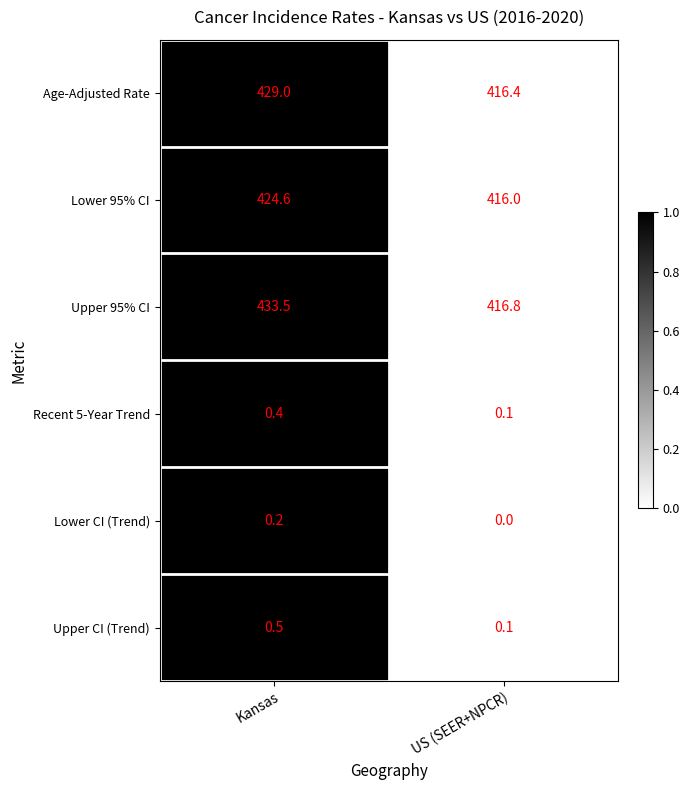

Reading right to left, transcribe all the data shown in this chart.

Age-Adjusted Rate: 416.4	429.0
Lower 95% CI: 416.0	424.6
Upper 95% CI: 416.8	433.5
Recent 5-Year Trend: 0.1	0.4
Lower CI (Trend): 0.0	0.2
Upper CI (Trend): 0.1	0.5